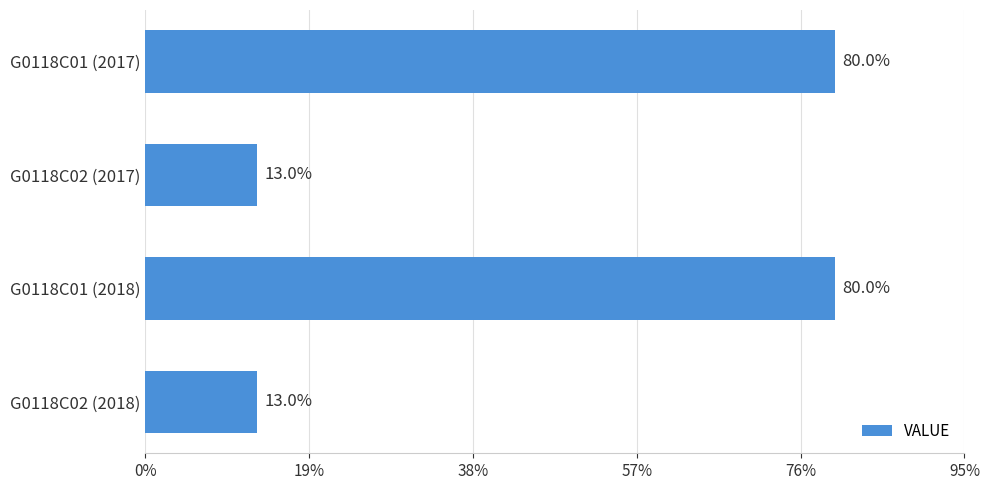

What is the value of the 2nd bar from the top?

13